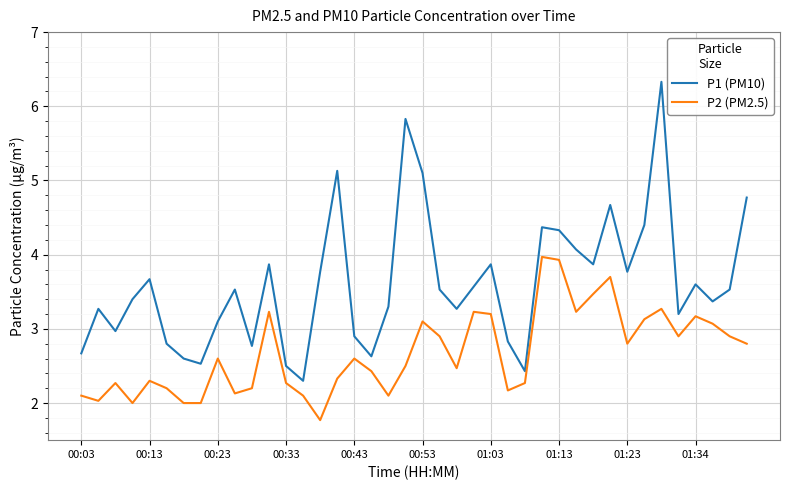

List the series in order of their overall mean, lowest first.

P2 (PM2.5), P1 (PM10)